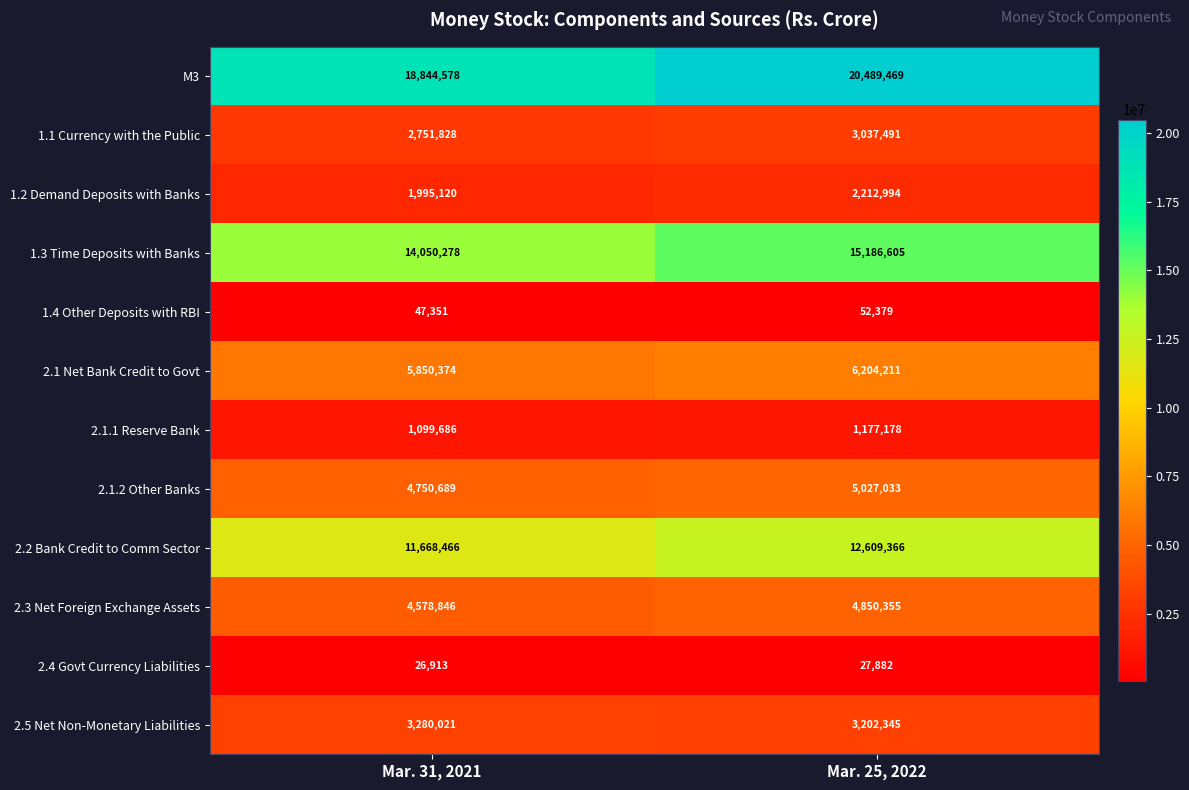

How many distinct data groups are displayed?

12